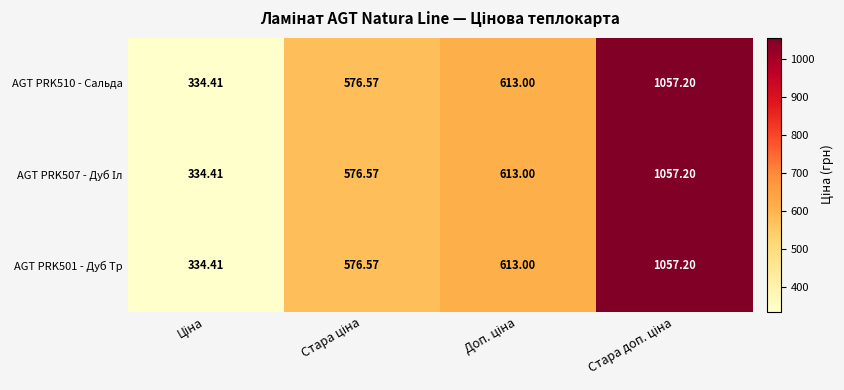

At how many categories does at least one series exceed 572?

3